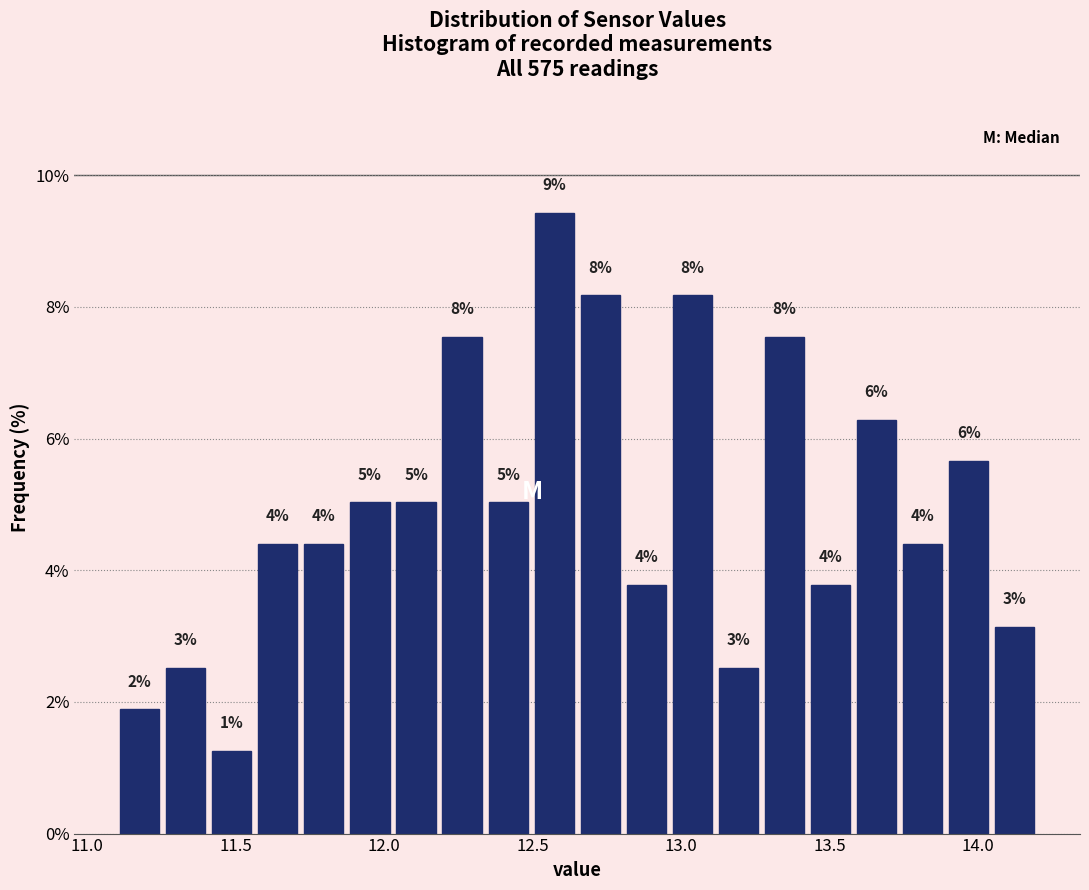

Around what value on the x-axis is the tallest bar? Give the approximate position of its centre, as read against the axis.

12.55